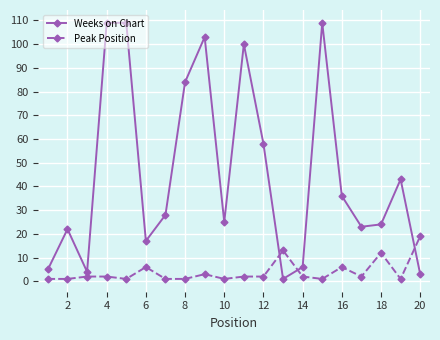

How many distinct data groups are displayed?

2